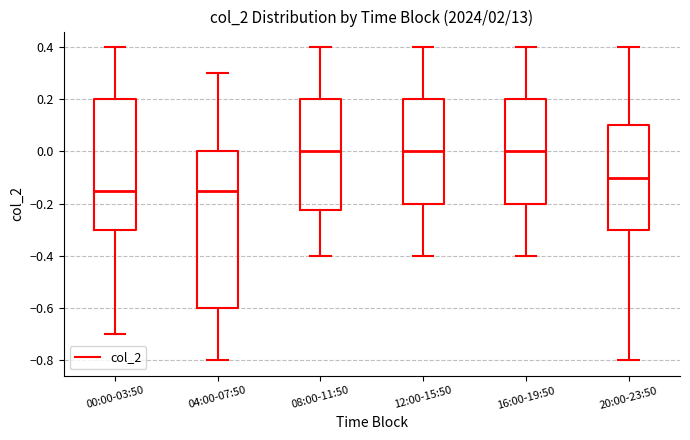

Where does the median line of the box for 20:00-23:50 sit on the y-axis? The values are not printed on the chart, so give them approximately, as read against the axis.

-0.10